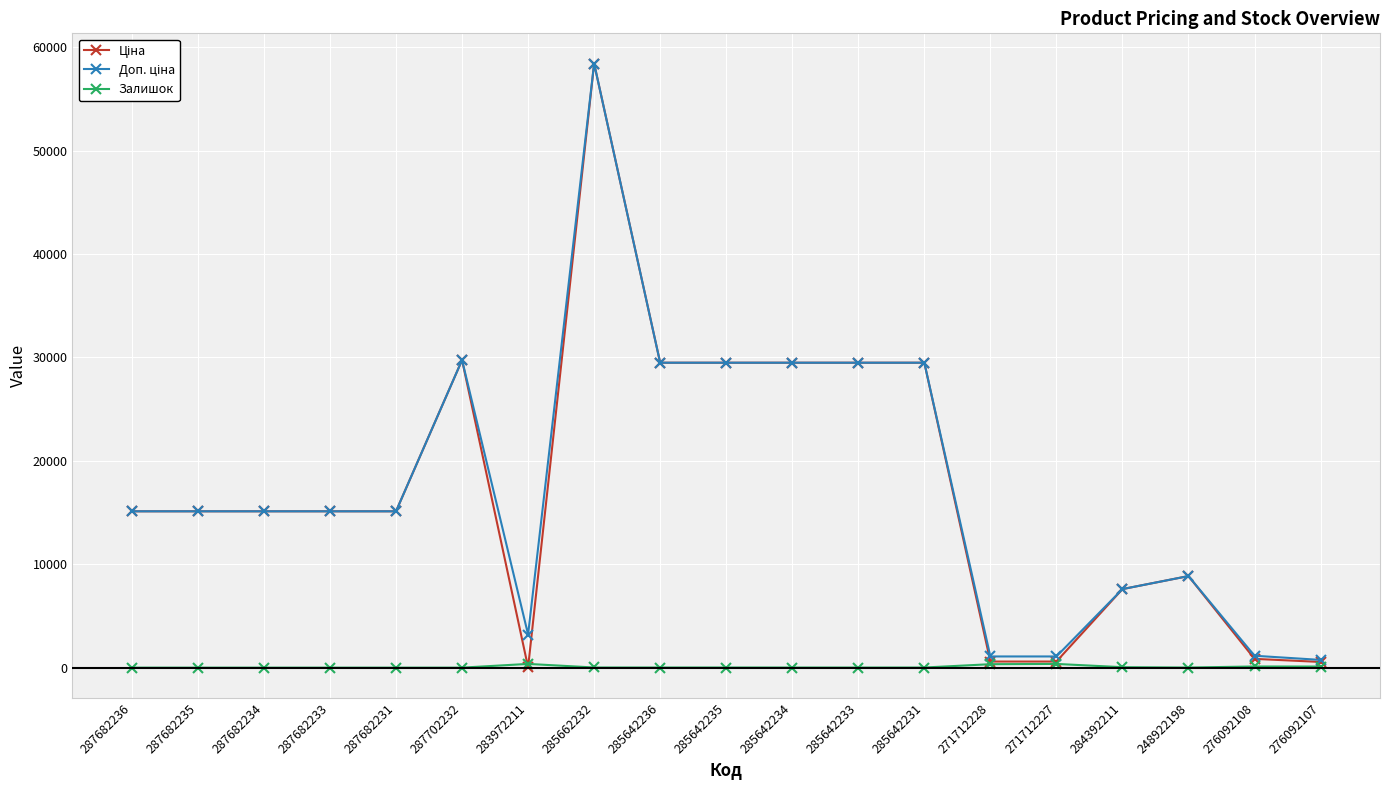

Which category has the highest value across all series?

285662232